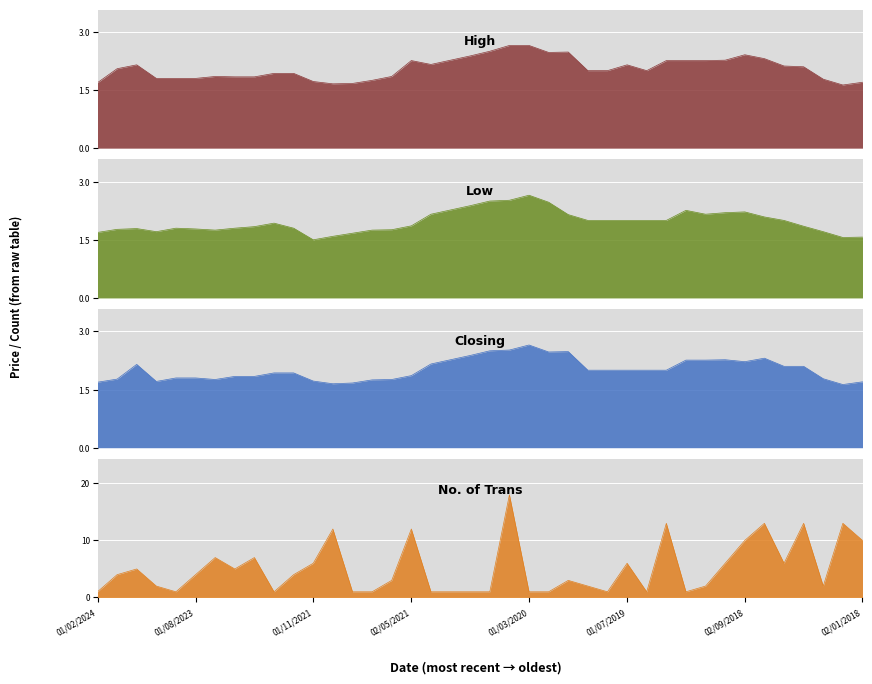

True or false: Closing and No. of Trans intersect in this chart.

True